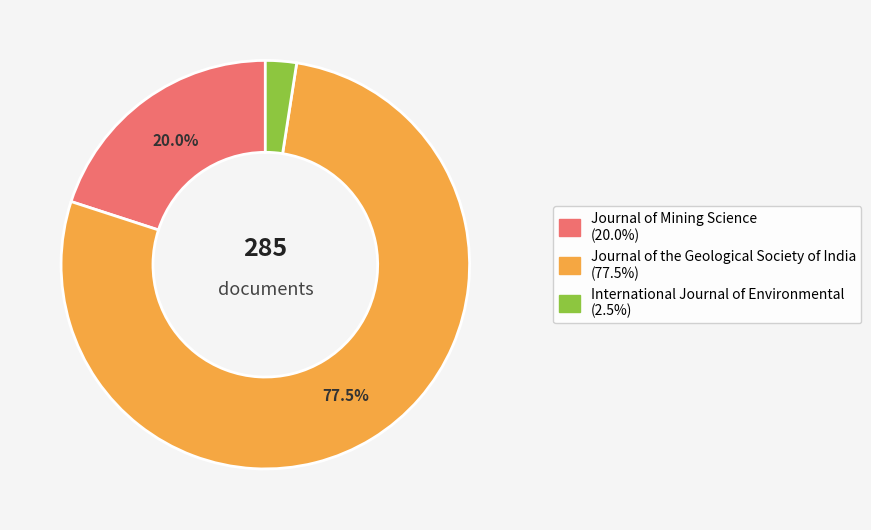

To the nearest percent, what is the combined percentage of International Journal of Environmental and Journal of the Geological Society of India?

80%